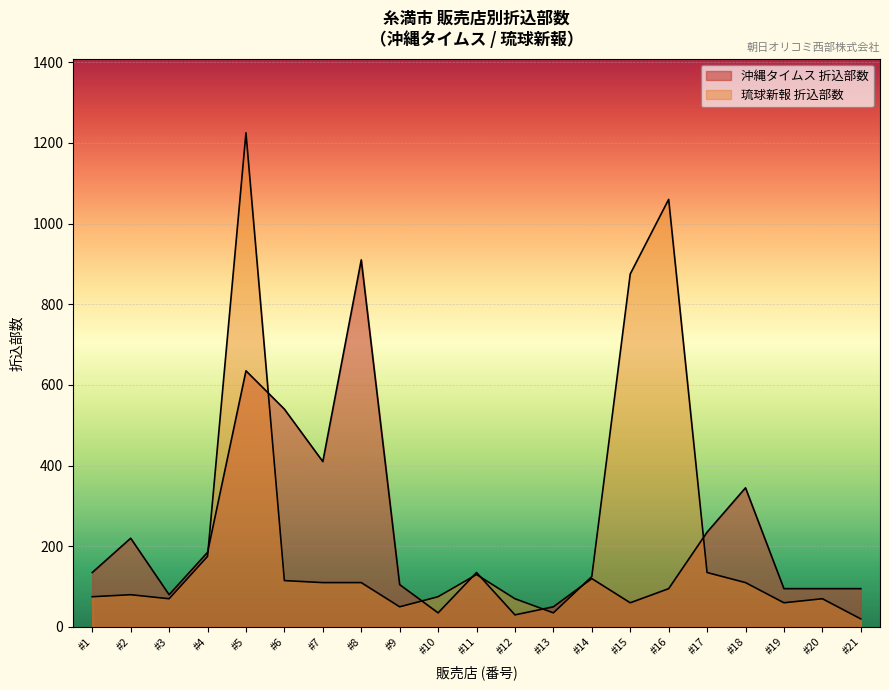

What is the sum of all values?

4610